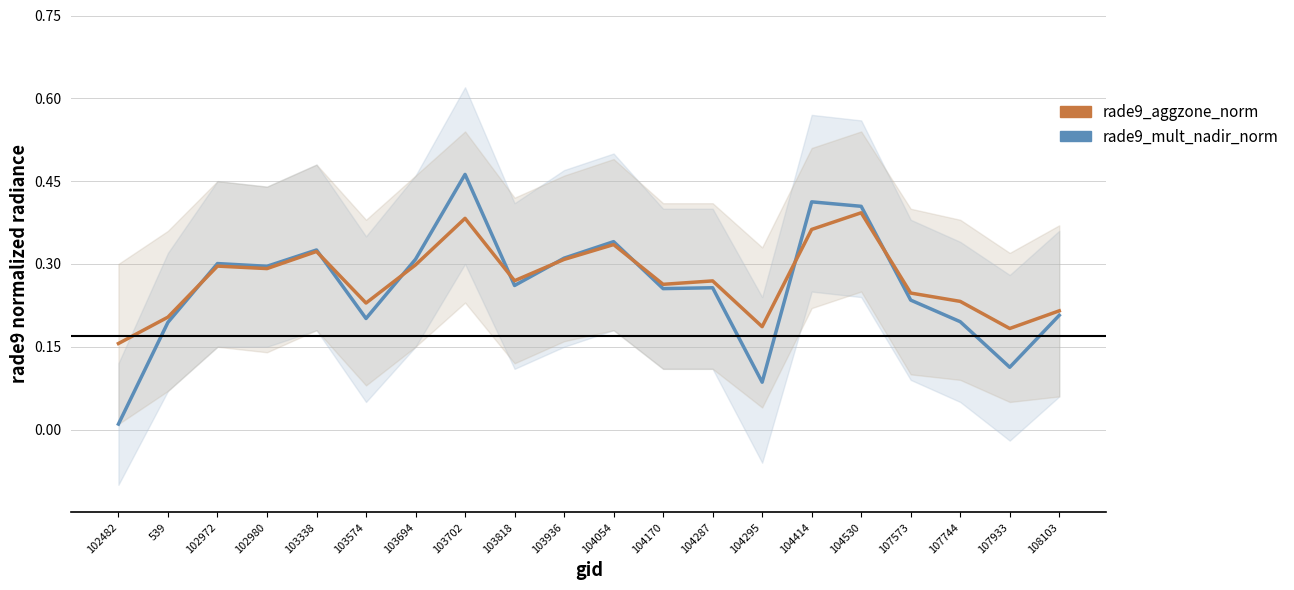

Is it true that rade9_aggzone_norm equals 0.2 at 103702?

False